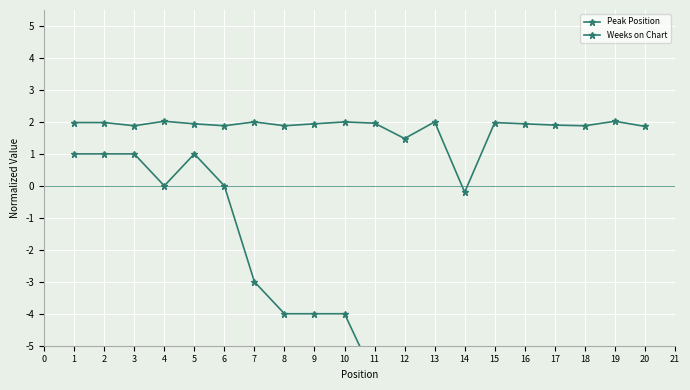

Rank the series by their average value, from lowest to highest.

Peak Position, Weeks on Chart